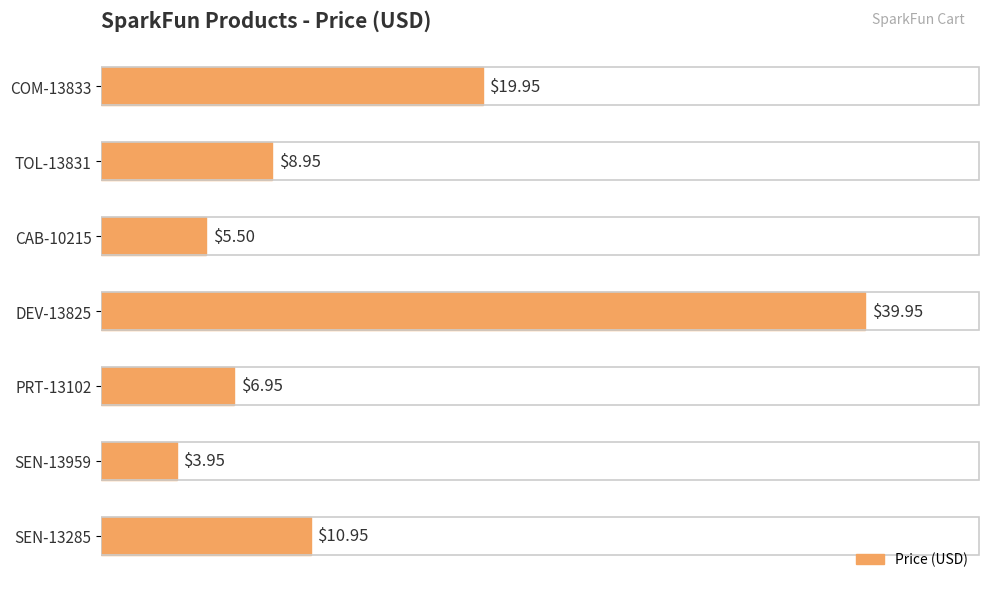

Between CAB-10215 and SEN-13959, which is larger?

CAB-10215